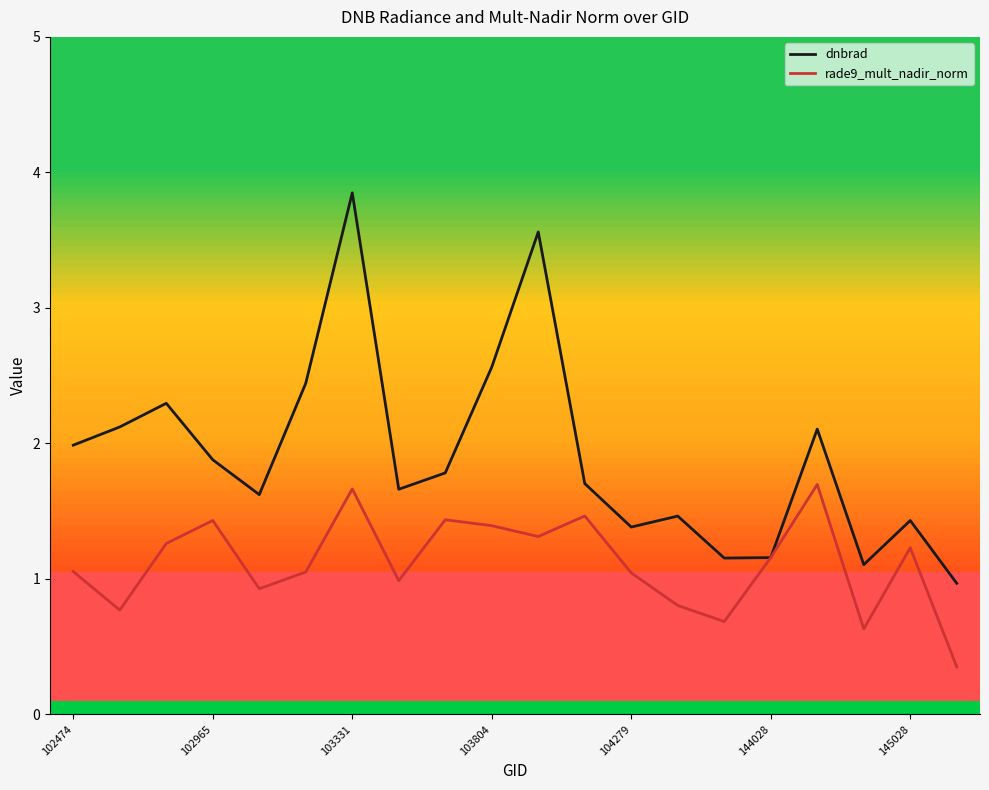

List the series in order of their peak value, lowest first.

rade9_mult_nadir_norm, dnbrad